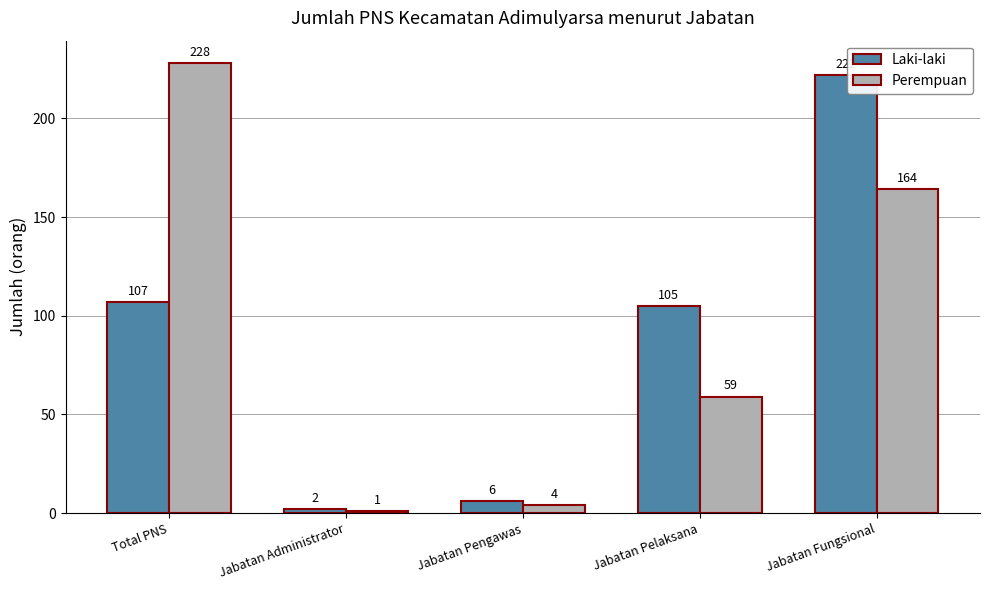

What is the label of the 5th bar from the right?

Total PNS